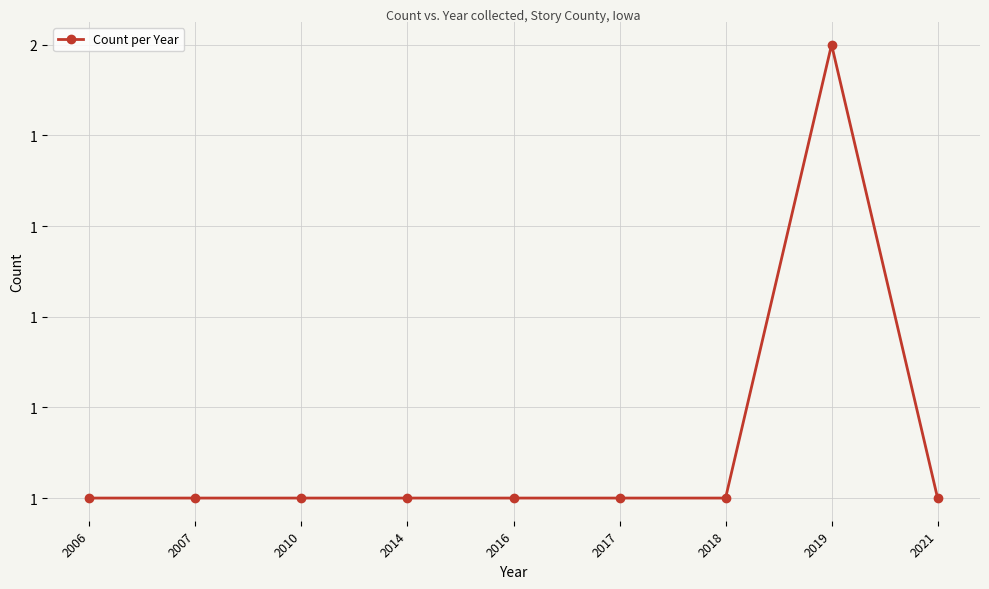

At which category does the data reach its first local peak?

2019